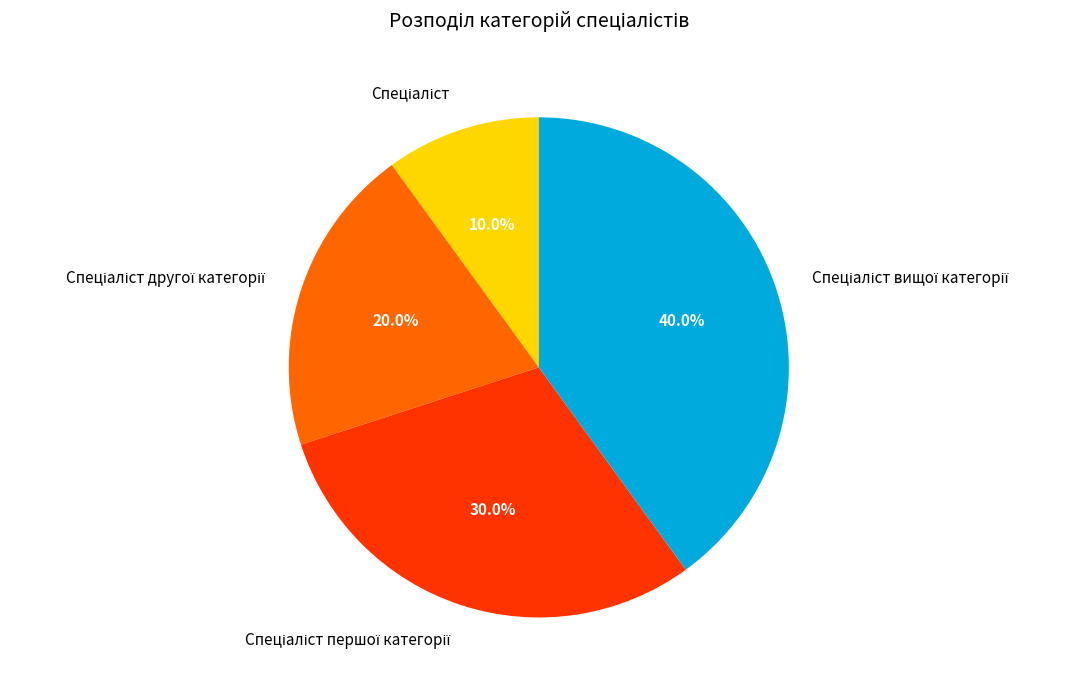

Is there a majority slice in this chart?

No